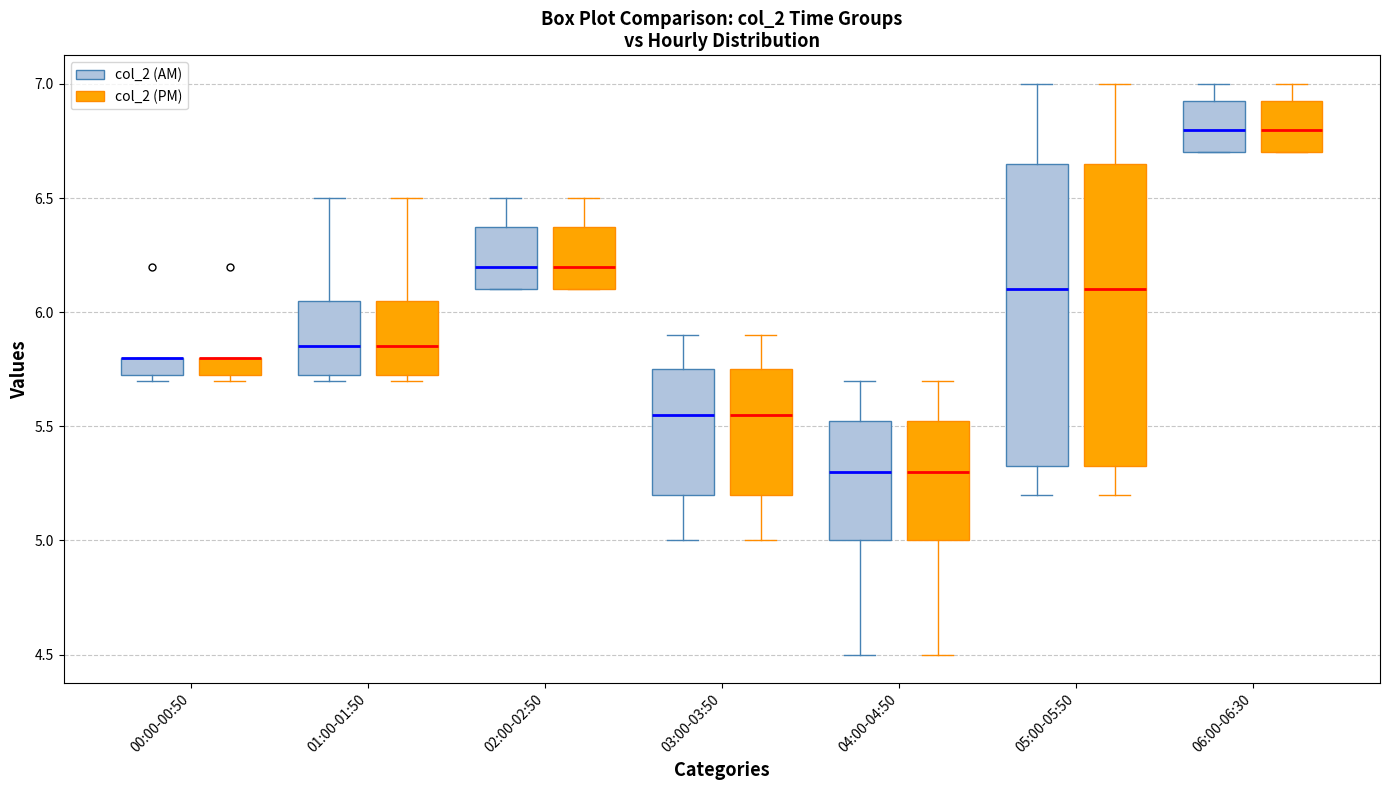

Reading left to right, read every box against the y-axis: the position of its median line, the range the box covers, and the ends of its whiskers. The values are not printed on the chart, so give them approximately, as read against the axis.

00:00-00:50 (col_2 (AM)): median 5.80 (drawn on the box's upper edge), box 5.75 to 5.80, whiskers 5.70 to 5.80
00:00-00:50 (col_2 (PM)): median 5.80 (drawn on the box's upper edge), box 5.75 to 5.80, whiskers 5.70 to 5.80
01:00-01:50 (col_2 (AM)): median 5.85, box 5.75 to 6.05, whiskers 5.70 to 6.50
01:00-01:50 (col_2 (PM)): median 5.85, box 5.75 to 6.05, whiskers 5.70 to 6.50
02:00-02:50 (col_2 (AM)): median 6.20, box 6.10 to 6.40, whiskers 6.10 to 6.50
02:00-02:50 (col_2 (PM)): median 6.20, box 6.10 to 6.40, whiskers 6.10 to 6.50
03:00-03:50 (col_2 (AM)): median 5.55, box 5.20 to 5.75, whiskers 5.00 to 5.90
03:00-03:50 (col_2 (PM)): median 5.55, box 5.20 to 5.75, whiskers 5.00 to 5.90
04:00-04:50 (col_2 (AM)): median 5.30, box 5.00 to 5.55, whiskers 4.50 to 5.70
04:00-04:50 (col_2 (PM)): median 5.30, box 5.00 to 5.55, whiskers 4.50 to 5.70
05:00-05:50 (col_2 (AM)): median 6.10, box 5.35 to 6.65, whiskers 5.20 to 7.00
05:00-05:50 (col_2 (PM)): median 6.10, box 5.35 to 6.65, whiskers 5.20 to 7.00
06:00-06:30 (col_2 (AM)): median 6.80, box 6.70 to 6.95, whiskers 6.70 to 7.00
06:00-06:30 (col_2 (PM)): median 6.80, box 6.70 to 6.95, whiskers 6.70 to 7.00